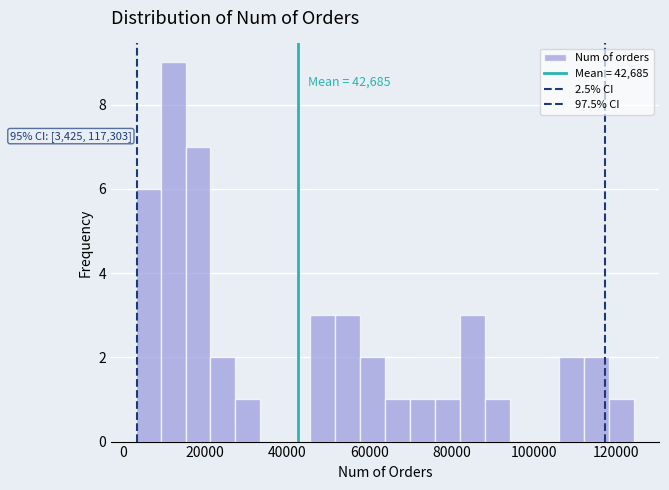

Around what value on the x-axis is the tallest bar? Give the approximate position of its centre, as read against the axis.

12000